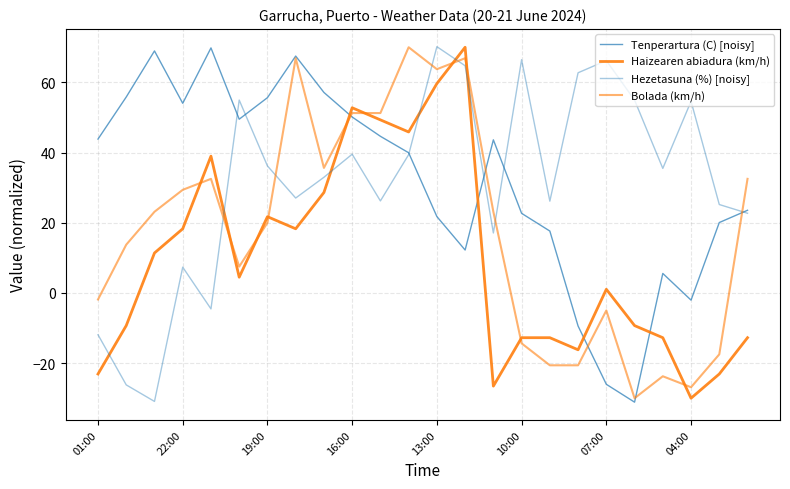

How many values in the Tenperartura (C) [noisy] series exceed 43?

12